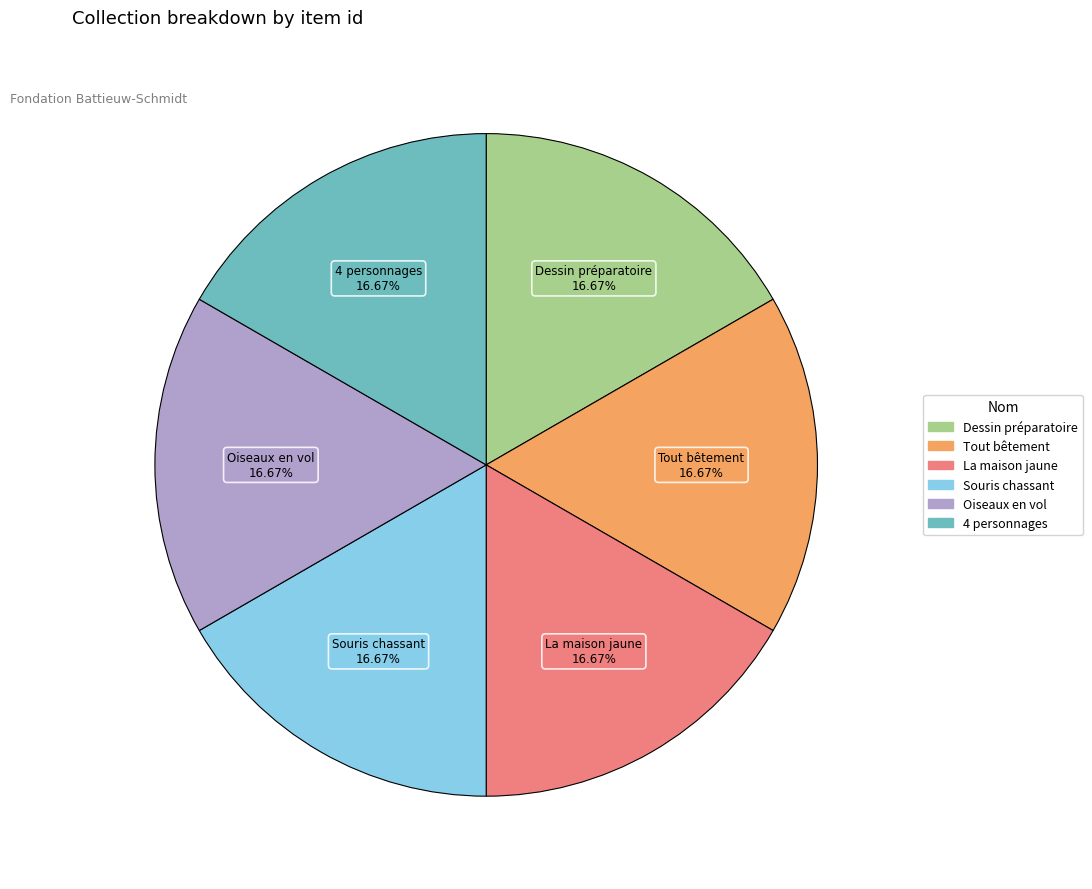

Does Tout bêtement account for over 50% of the chart?

No